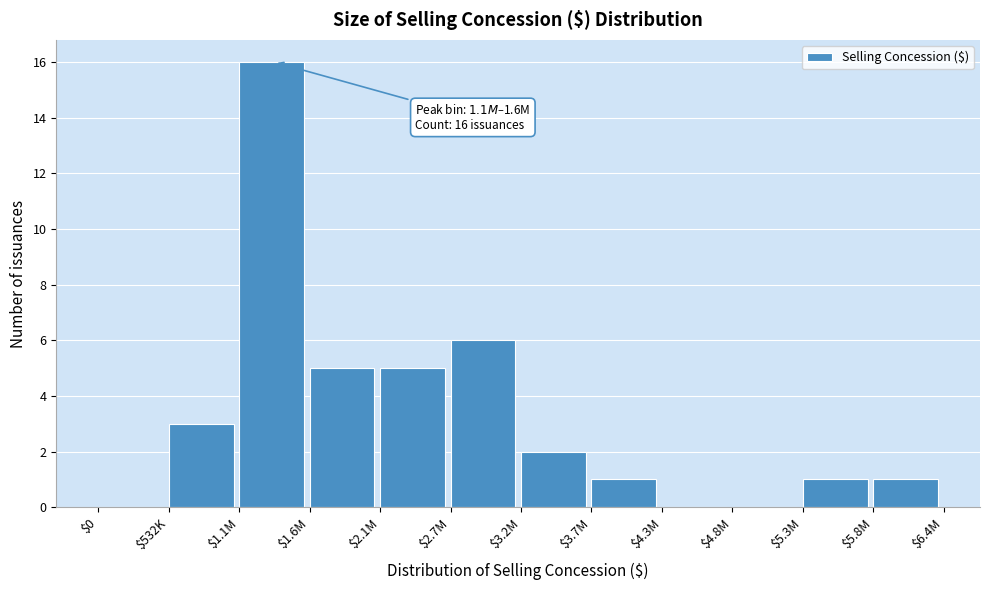

What is the maximum value shown in the chart?

16